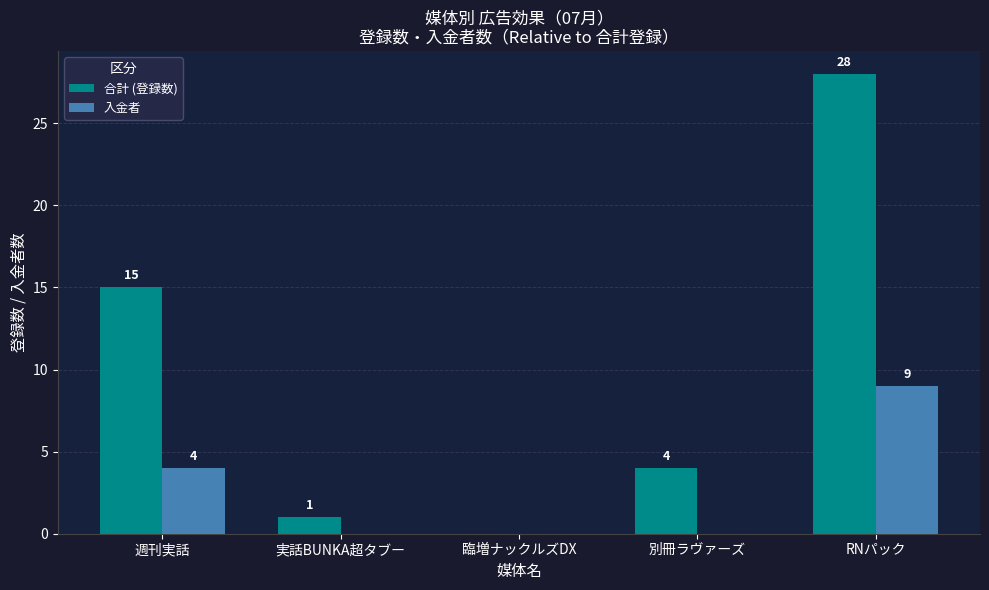

Reading right to left, list all the values displayed in this chart.

合計 (登録数): 28	4	0	1	15
入金者: 9	0	0	0	4